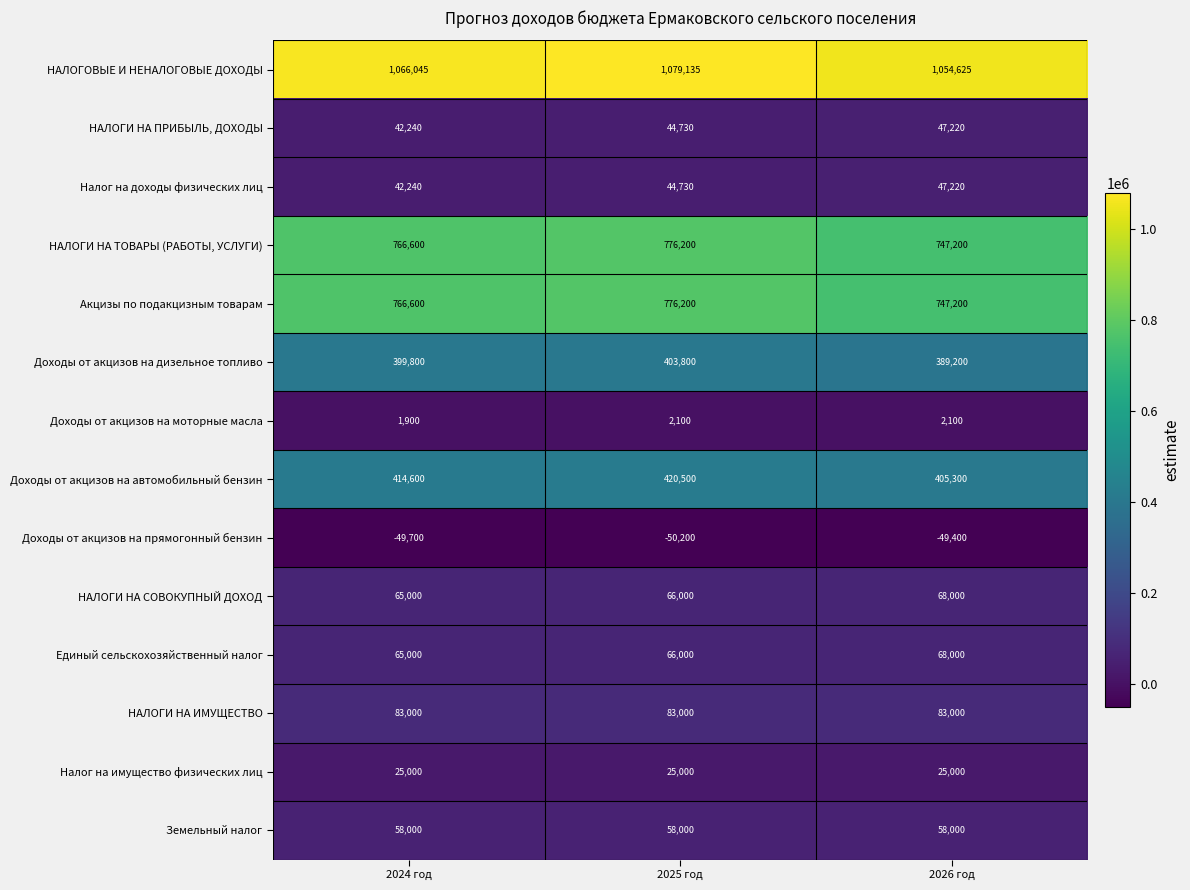

Rank the categories by Доходы от акцизов на прямогонный бензин value from highest to lowest.

2026 год, 2024 год, 2025 год